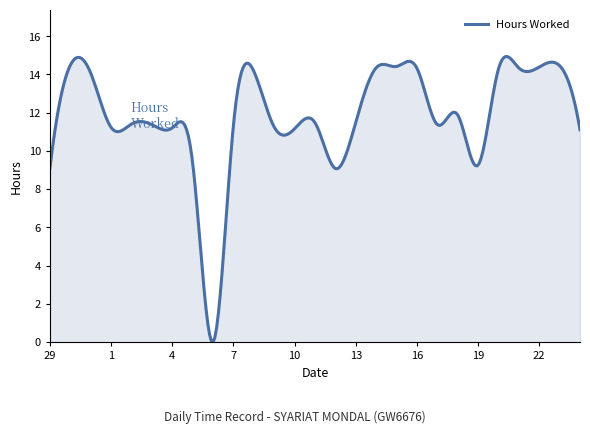

What is the difference between the maximum and minimum values?

14.9